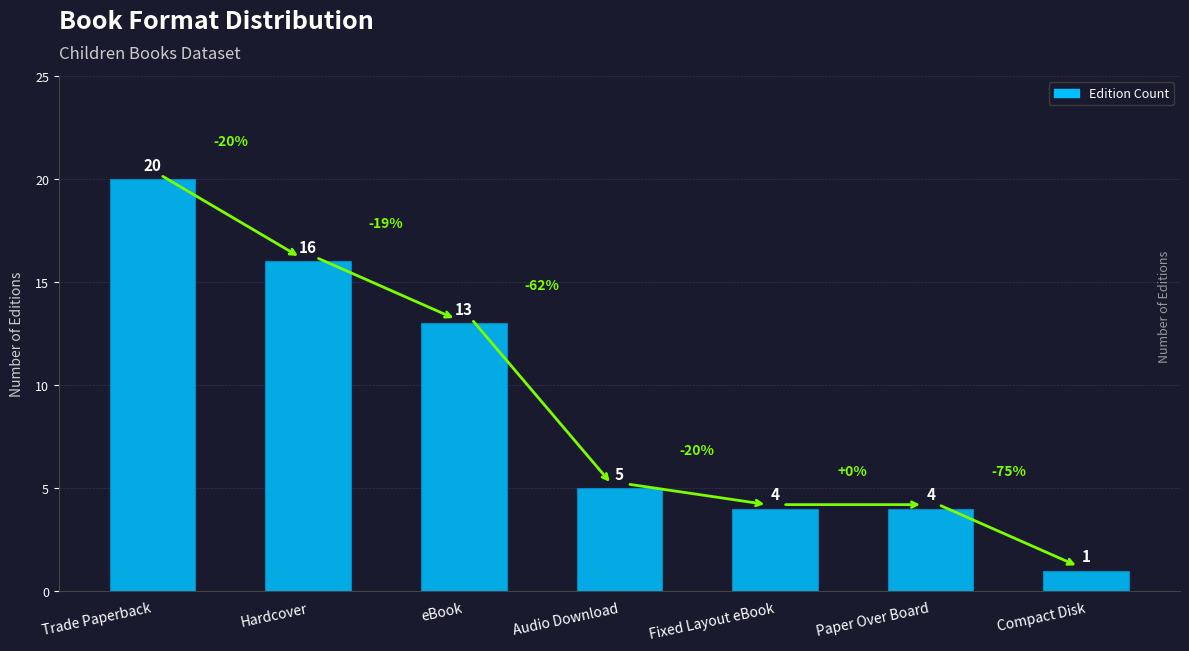

Where does the data first go above 5?

Trade Paperback